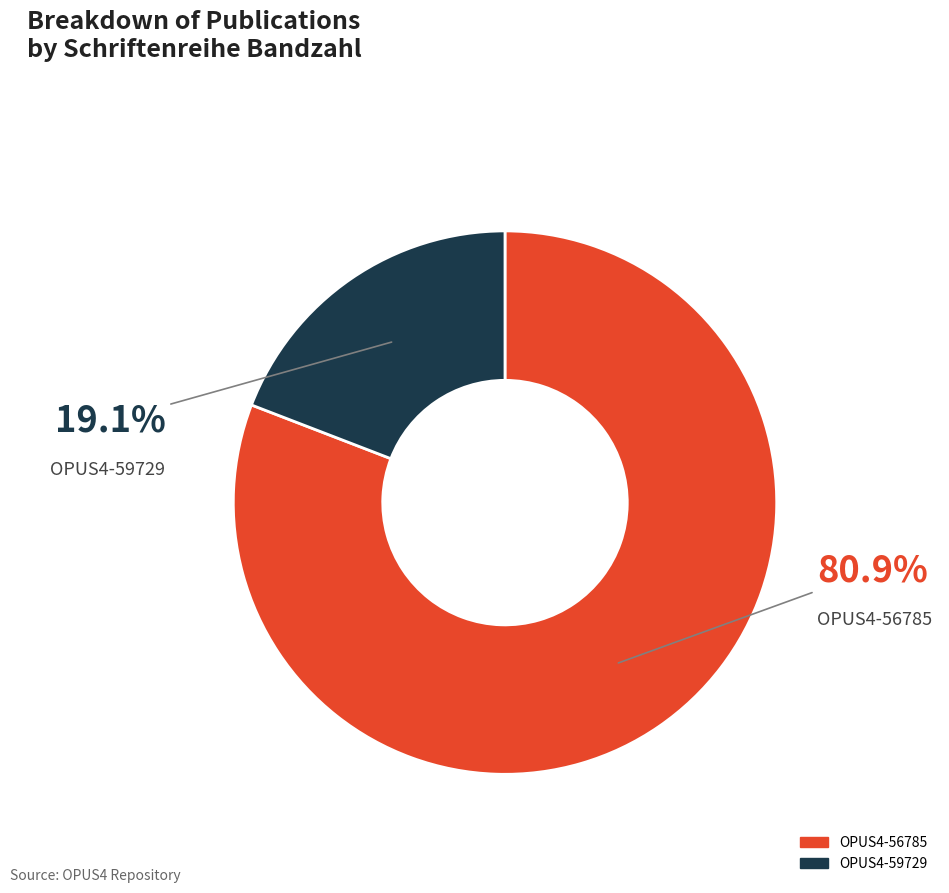

Is there a majority slice in this chart?

Yes